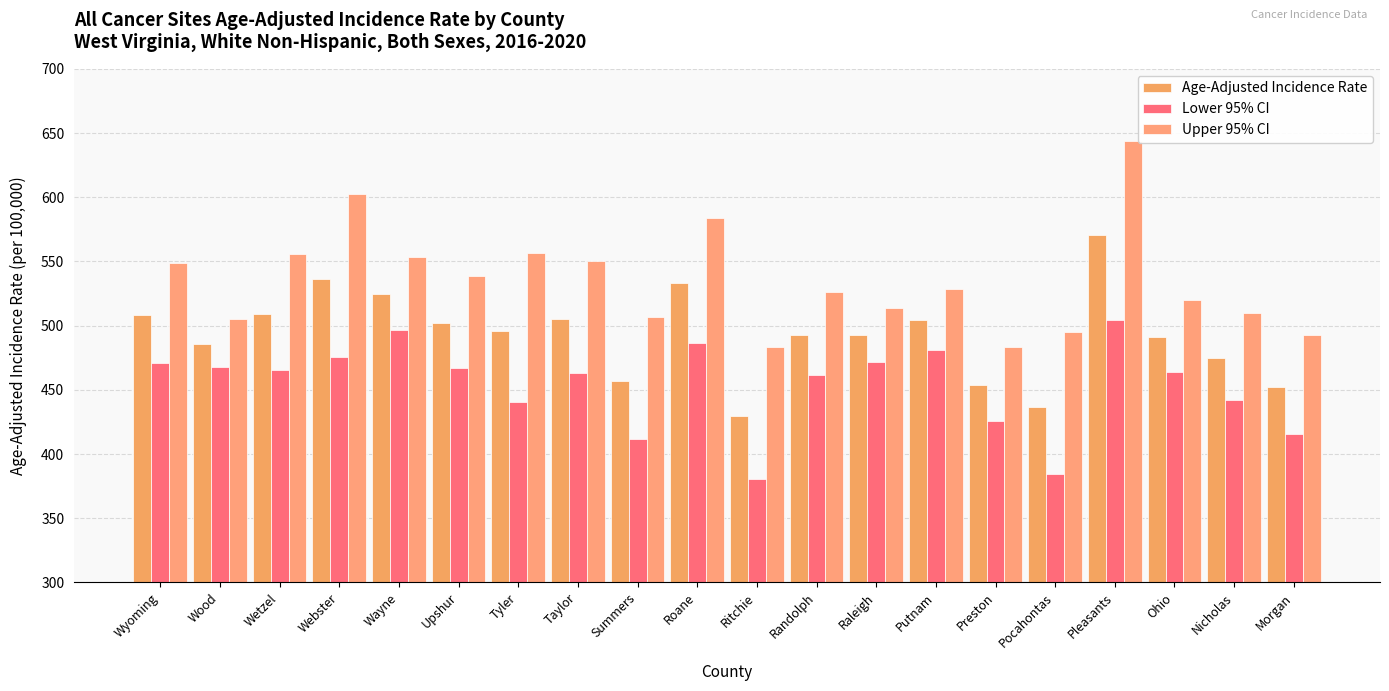

What is the difference between the maximum and minimum values in the Age-Adjusted Incidence Rate series?

141.1